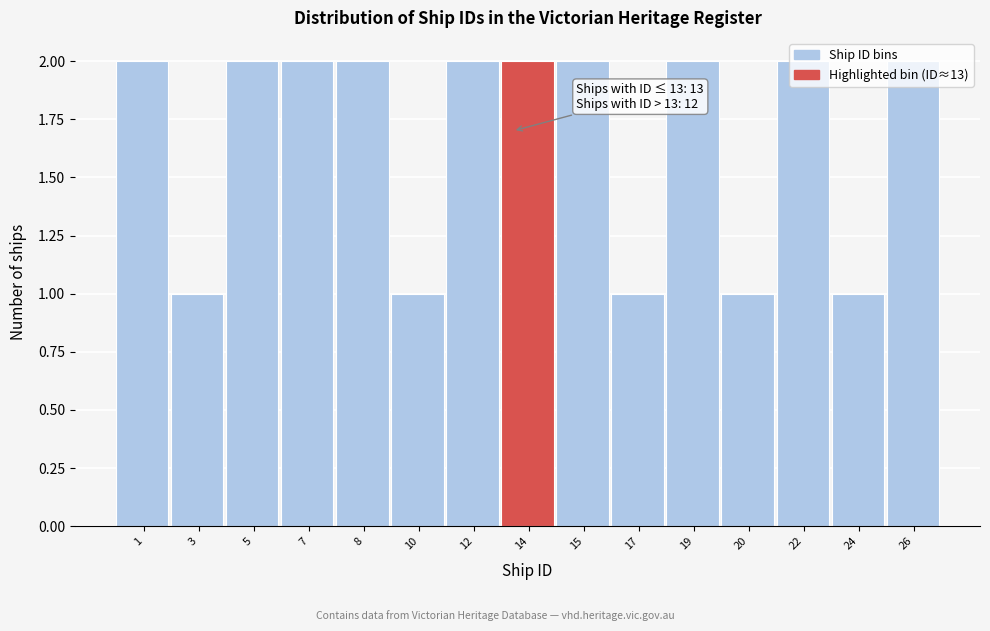

What is the sum of all values?

25